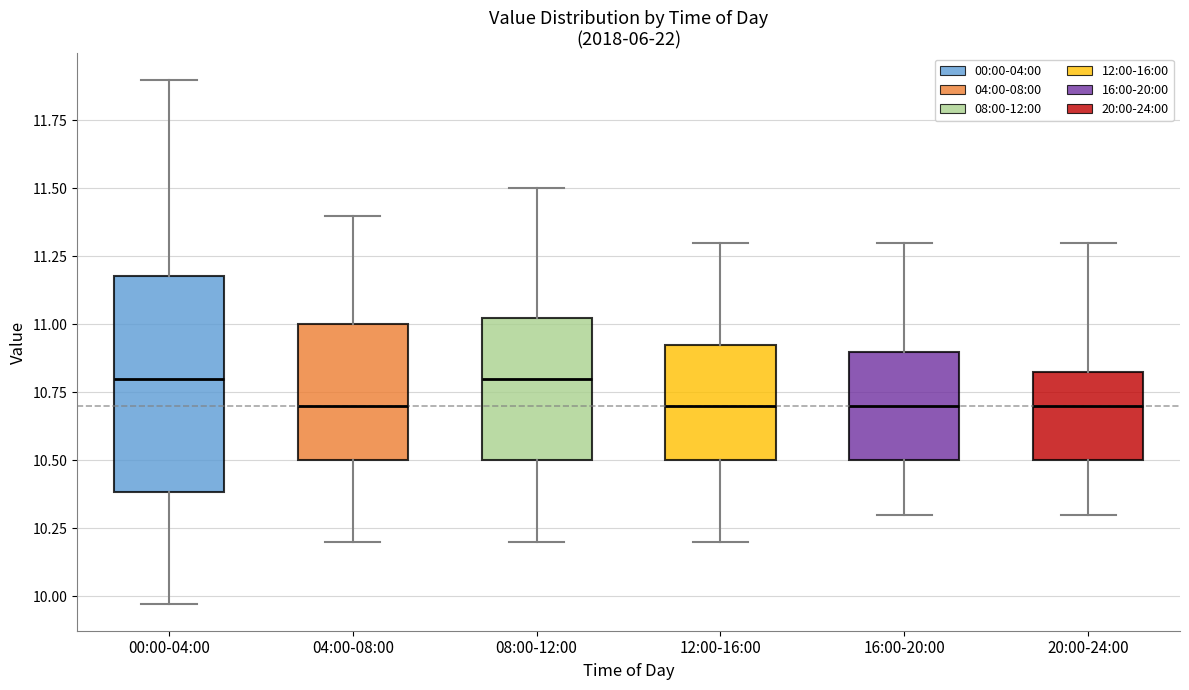

Where does the lower whisker of the box for 20:00-24:00 end on the y-axis? The values are not printed on the chart, so give them approximately, as read against the axis.

10.30